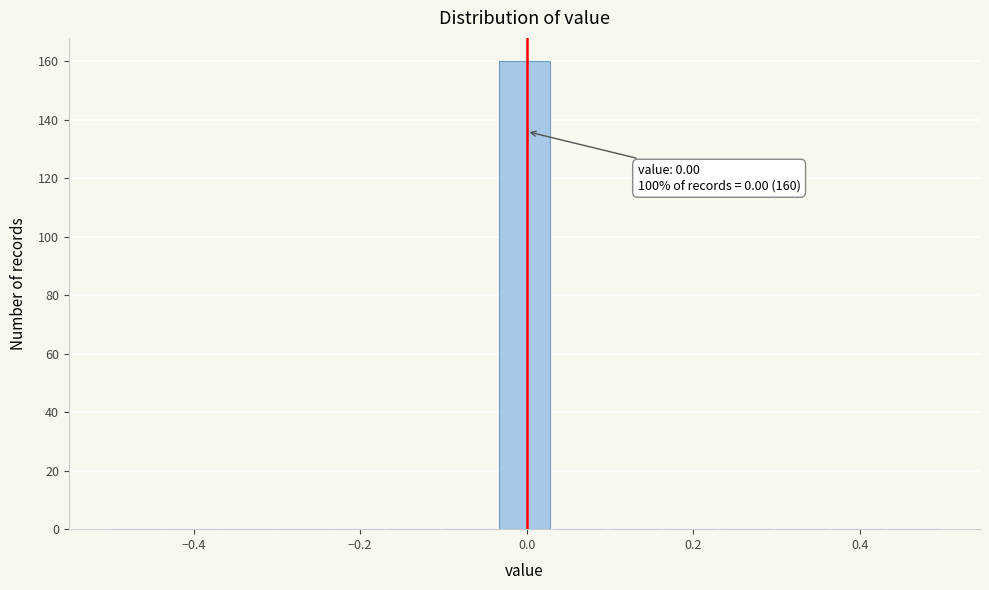

Read against the x-axis, roughly where is the centre of the tallest bar?

0.00